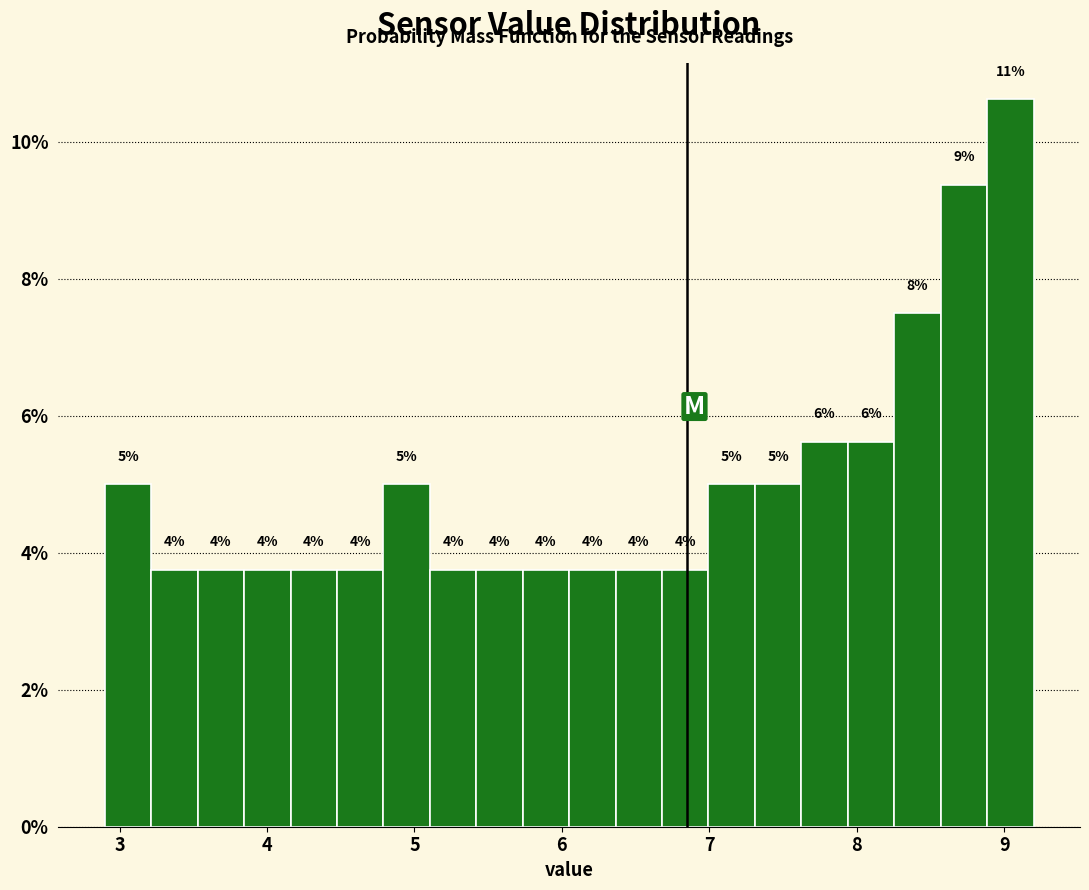

Around what value on the x-axis is the tallest bar? Give the approximate position of its centre, as read against the axis.

9.0